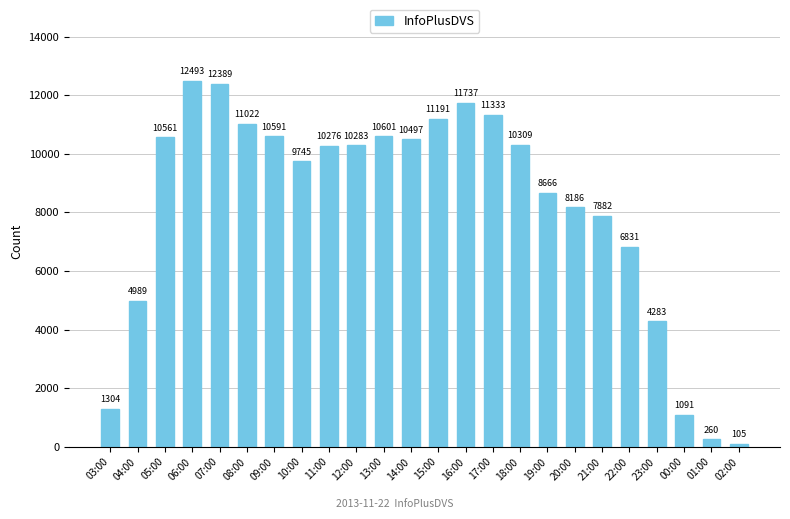

What is the label of the 17th bar from the left?

19:00